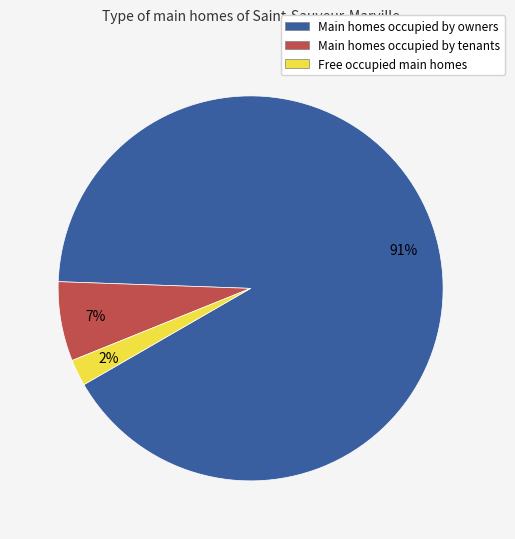

Is there a majority slice in this chart?

Yes